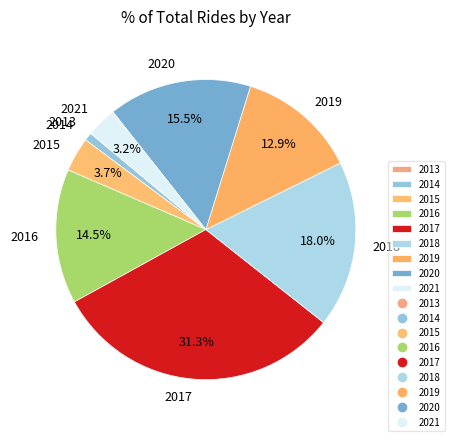

Between 2019 and 2015, which is larger?

2019